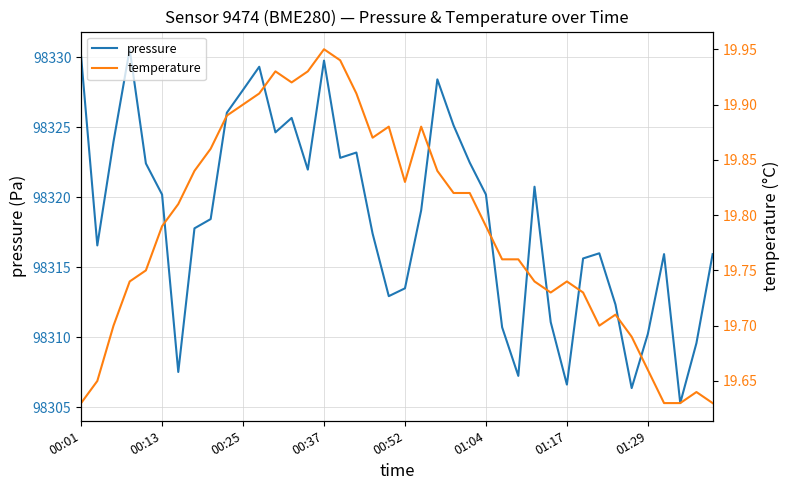

True or false: pressure has a value of 39394.0 at 01:29.

False